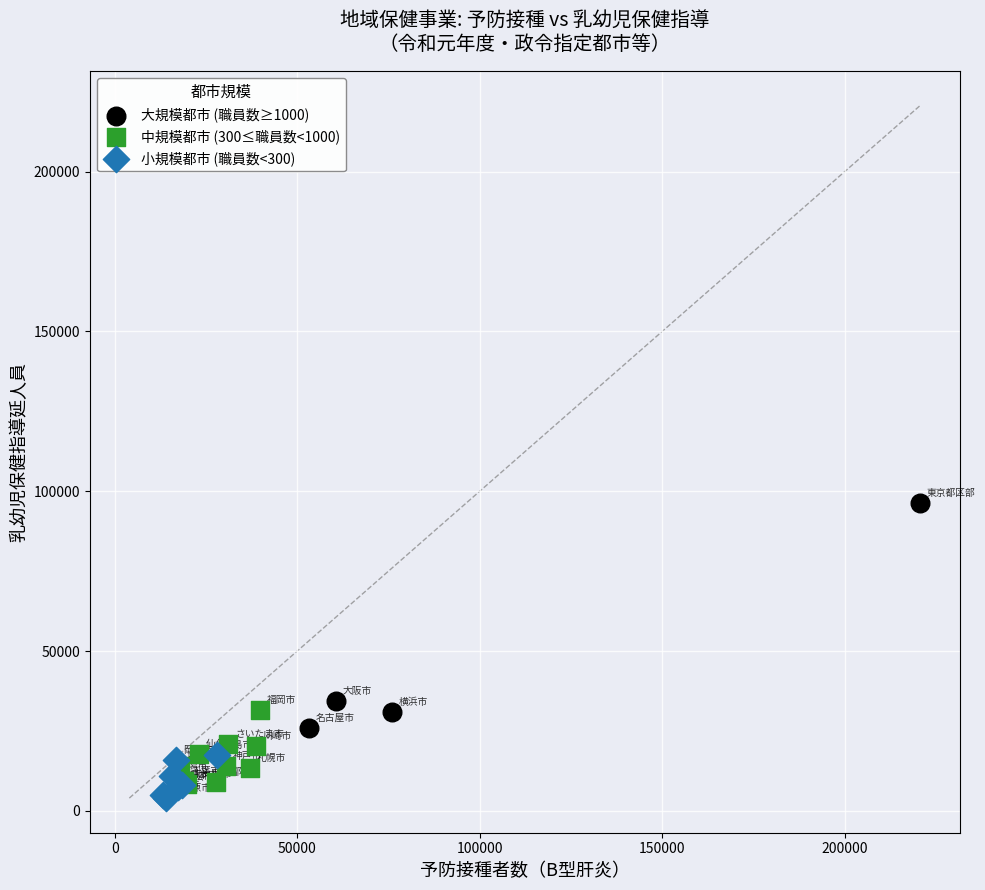

Which series contains the highest Y value?

大規模都市 (職員数≥1000)